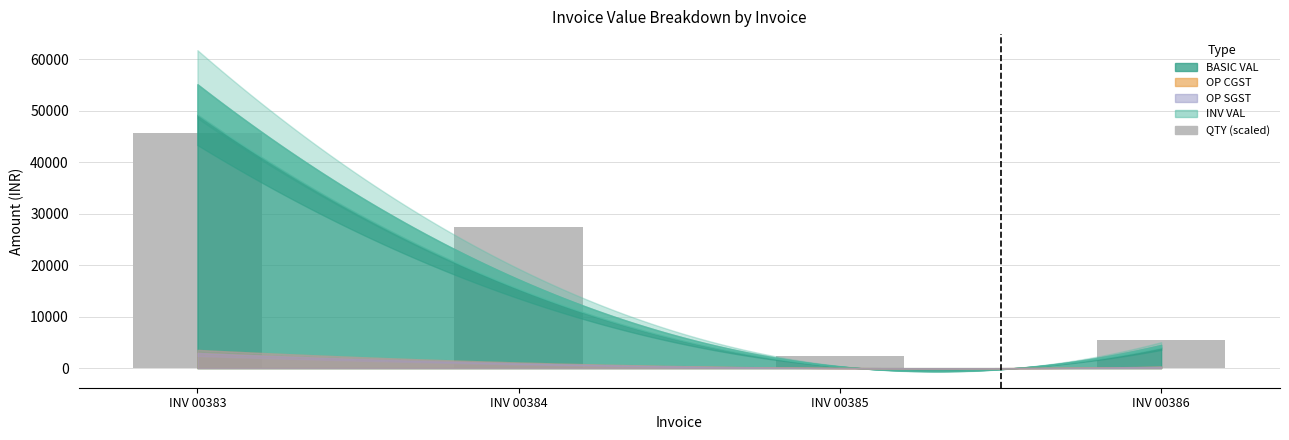

Rank the categories by value from lowest to highest.

INV 00385, INV 00386, INV 00384, INV 00383